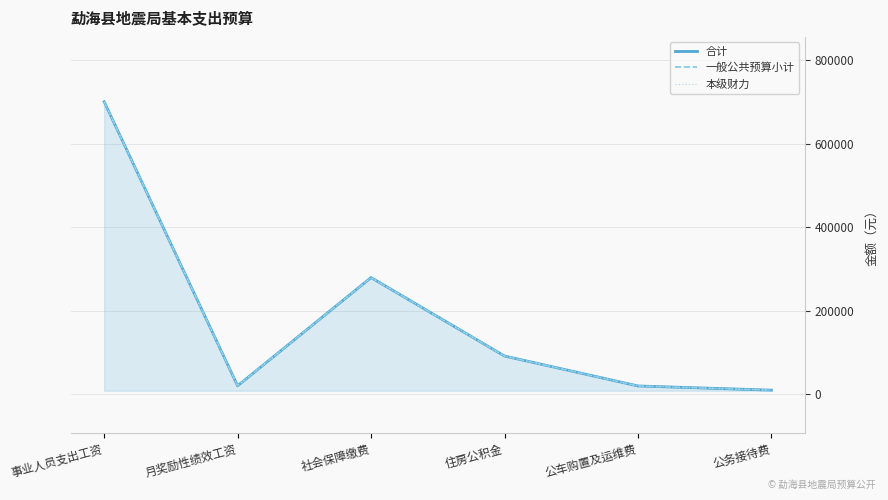

Where is the first local maximum for 合计?

社会保障缴费